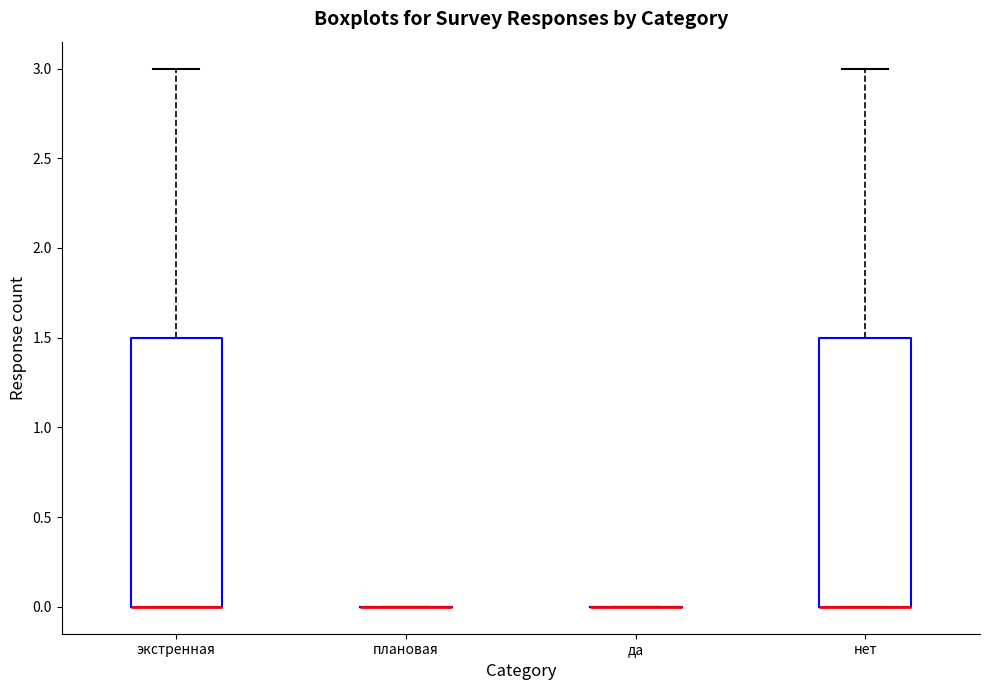

Reading left to right, read every box against the y-axis: the position of its median line, the range the box covers, and the ends of its whiskers. The values are not printed on the chart, so give them approximately, as read against the axis.

экстренная: median 0.0 (drawn on the box's lower edge), box 0.0 to 1.5, whiskers 0.0 to 3.0
плановая: box collapsed to a line at 0.0, whiskers 0.0 to 0.0
да: box collapsed to a line at 0.0, whiskers 0.0 to 0.0
нет: median 0.0 (drawn on the box's lower edge), box 0.0 to 1.5, whiskers 0.0 to 3.0